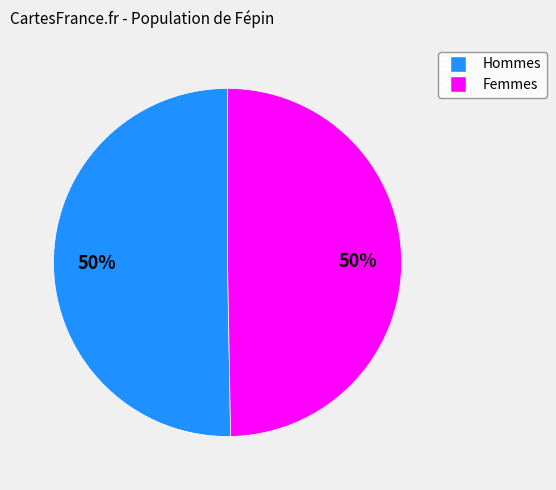

Count the number of slices in the pie.

2